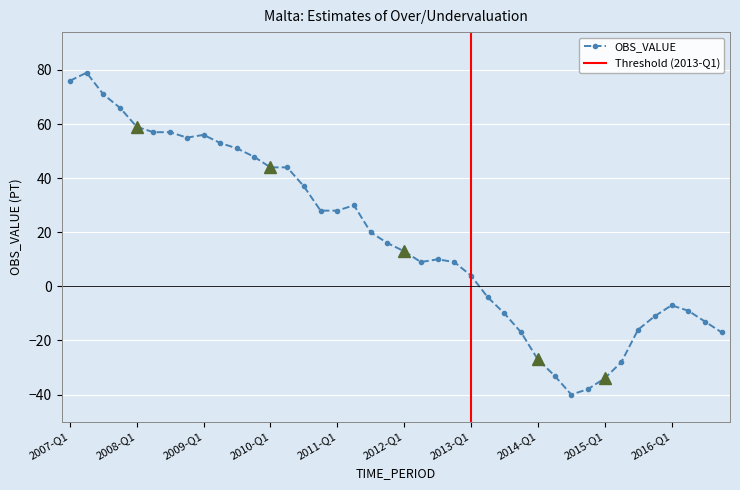

How many lines are shown in the chart?

1